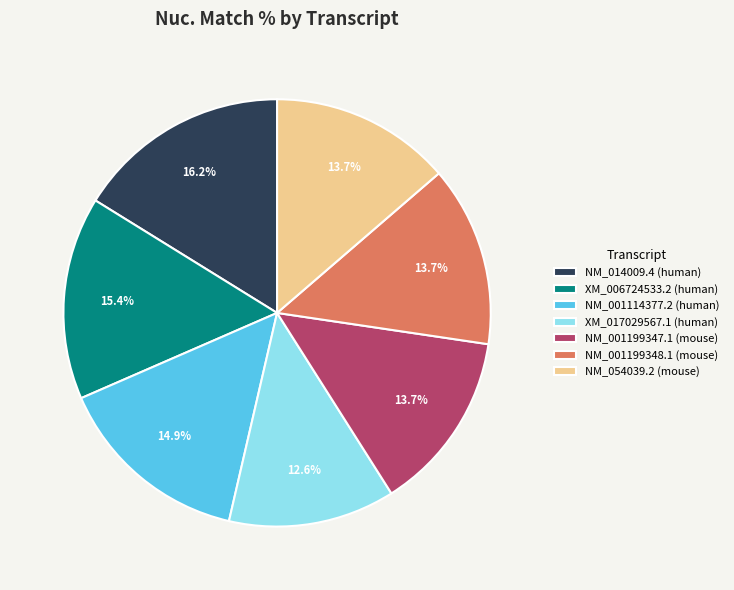

To the nearest percent, what is the average slice percentage?

14%